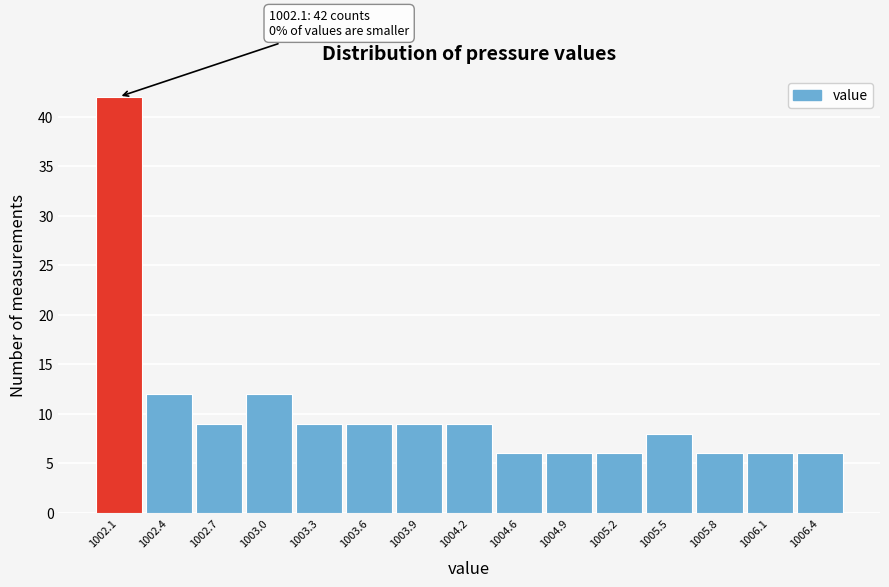

Reading left to right, extract all data points from this chart.

1002.1=42	1002.4=12	1002.7=9	1003.0=12	1003.3=9	1003.6=9	1003.9=9	1004.2=9	1004.6=6	1004.9=6	1005.2=6	1005.5=8	1005.8=6	1006.1=6	1006.4=6